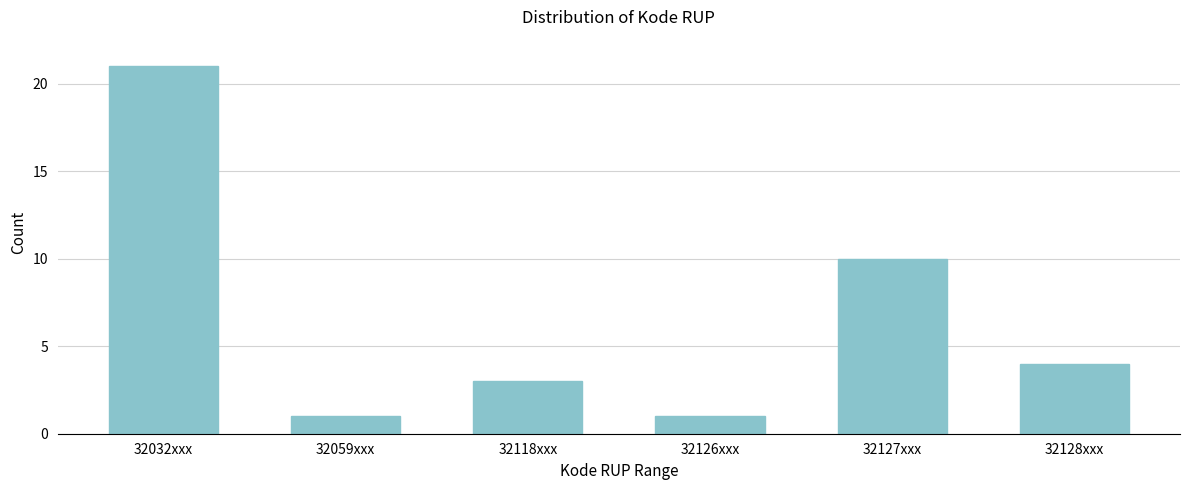

Reading left to right, what are all the values shown in this chart?

32032xxx=21	32059xxx=1	32118xxx=3	32126xxx=1	32127xxx=10	32128xxx=4